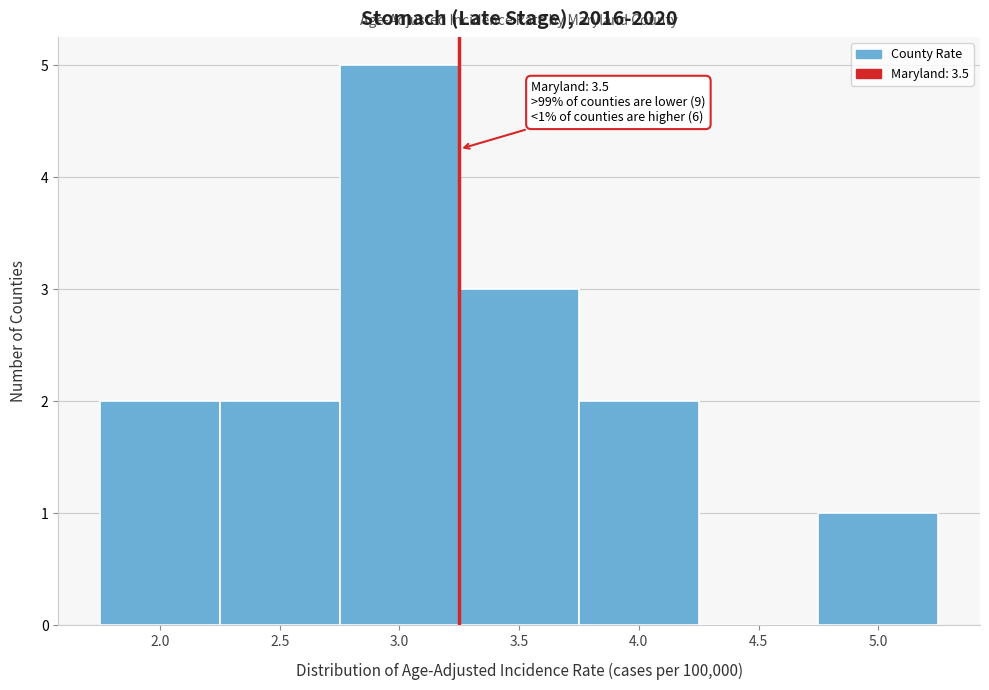

Reading left to right, extract all data points from this chart.

2.0=2	2.5=2	3.0=5	3.5=3	4.0=2	4.5=0	5.0=1